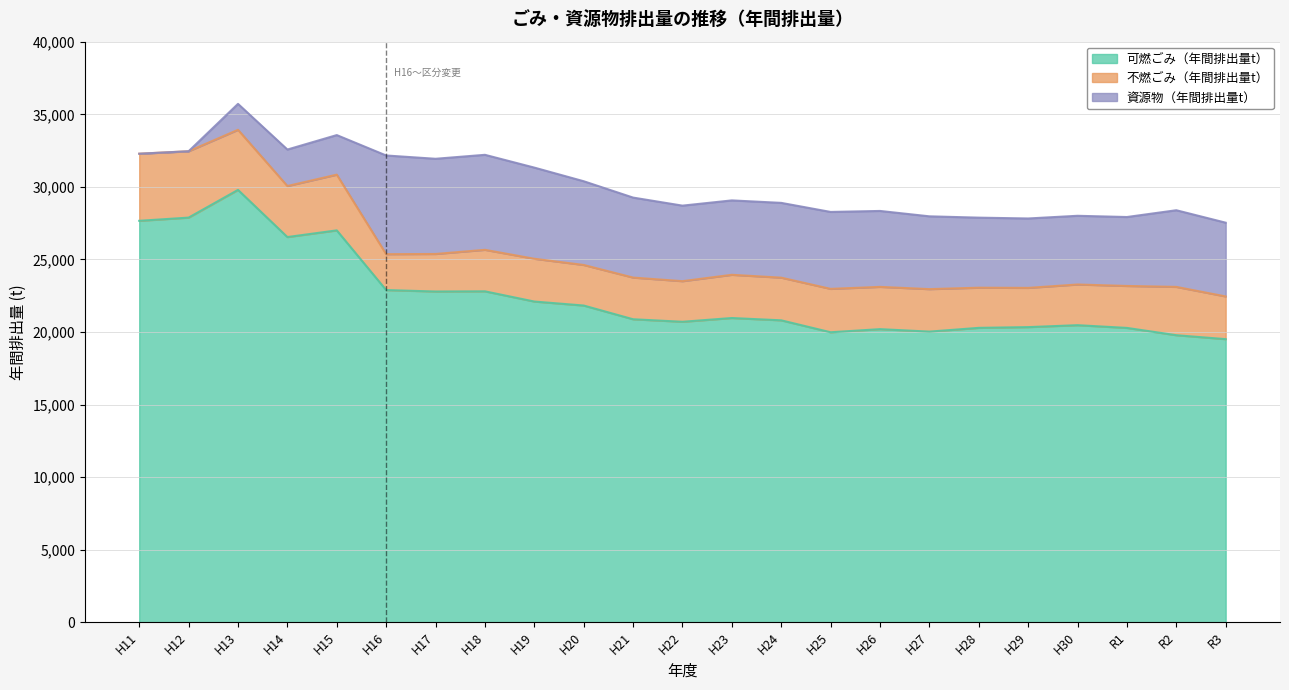

Count the number of categories in the chart.

23